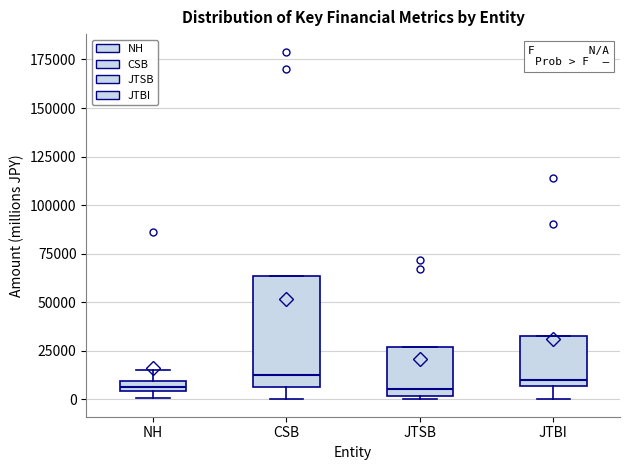

Comparing the boxes themselves (not the whiskers), which one is the tallest?

CSB